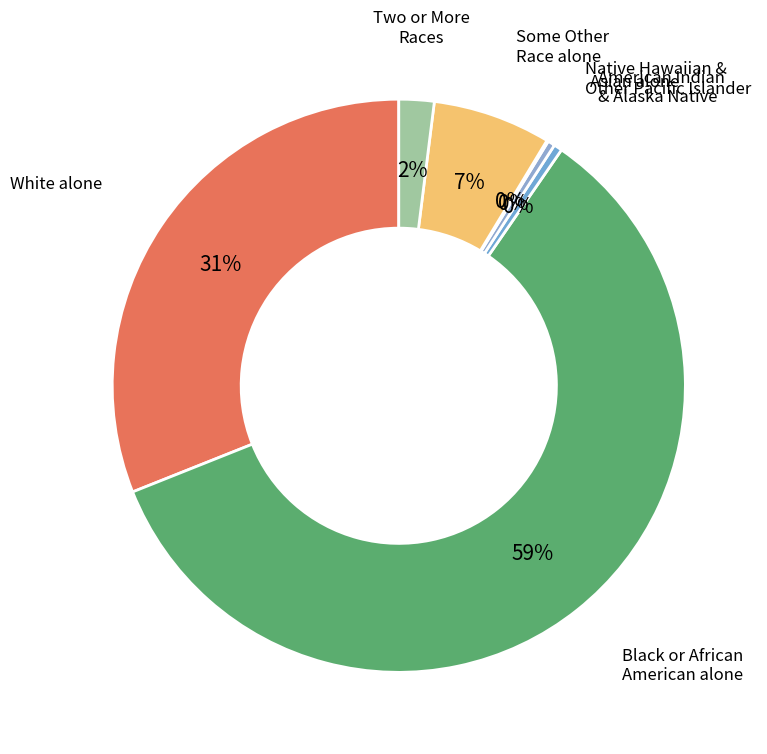

Is there any slice that represents more than half of the pie?

Yes